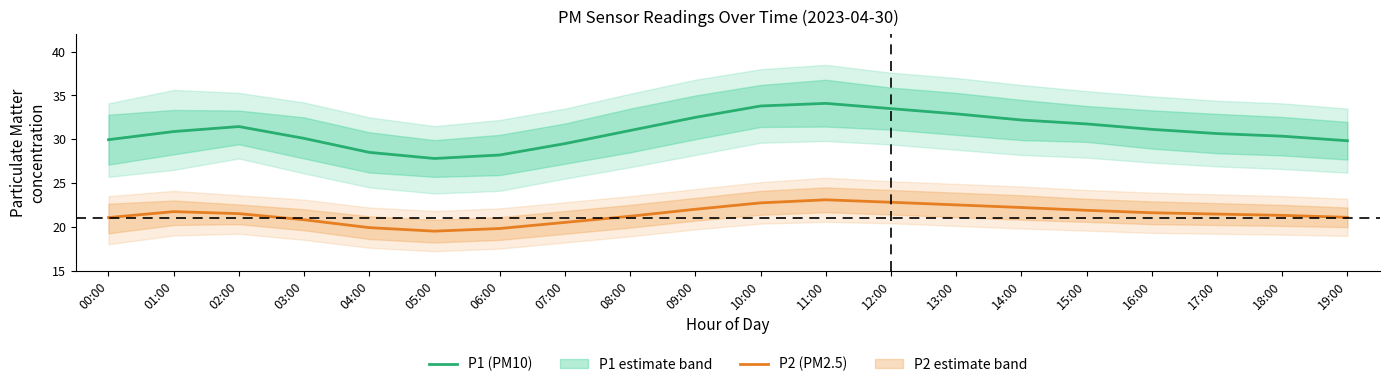

What is the average value of the P2 (PM2.5) series?

21.4